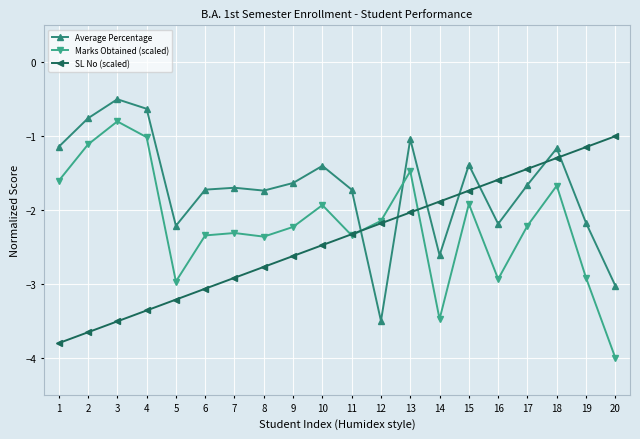

Which series has the largest total across all categories?

Average Percentage